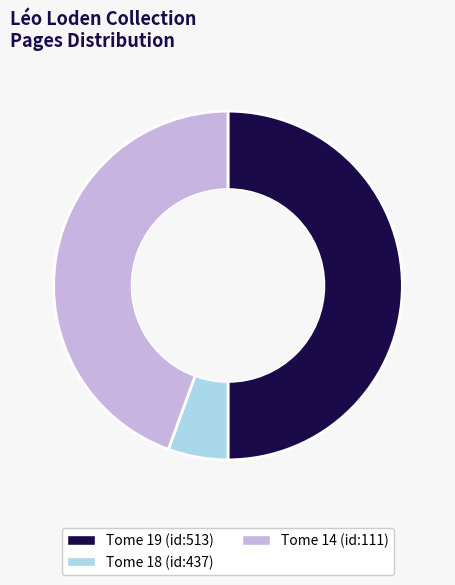

Rank the categories by value from highest to lowest.

Tome 19 (id:513), Tome 14 (id:111), Tome 18 (id:437)